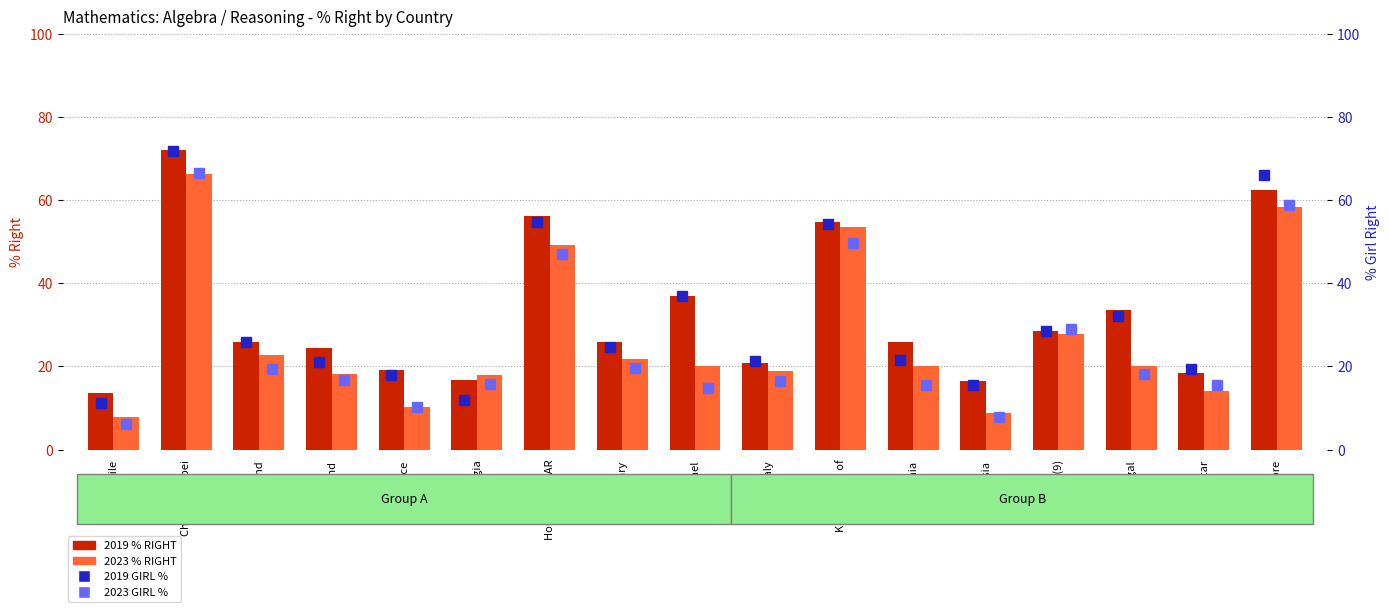

What is the difference between the maximum and second lowest values in the 2019 % RIGHT series?

55.5